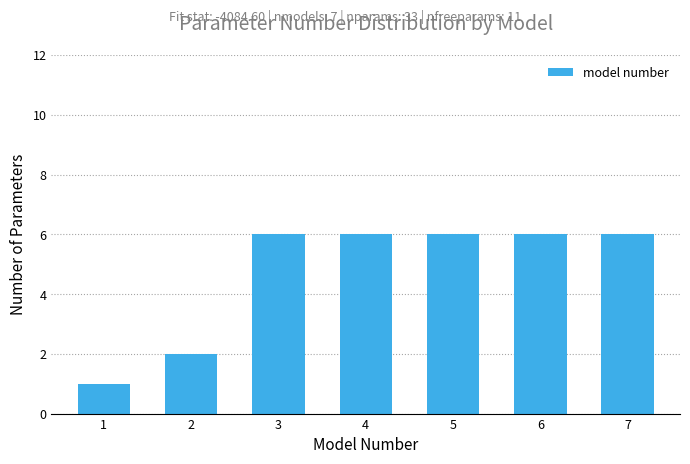

Reading left to right, extract all data points from this chart.

1	2	6	6	6	6	6